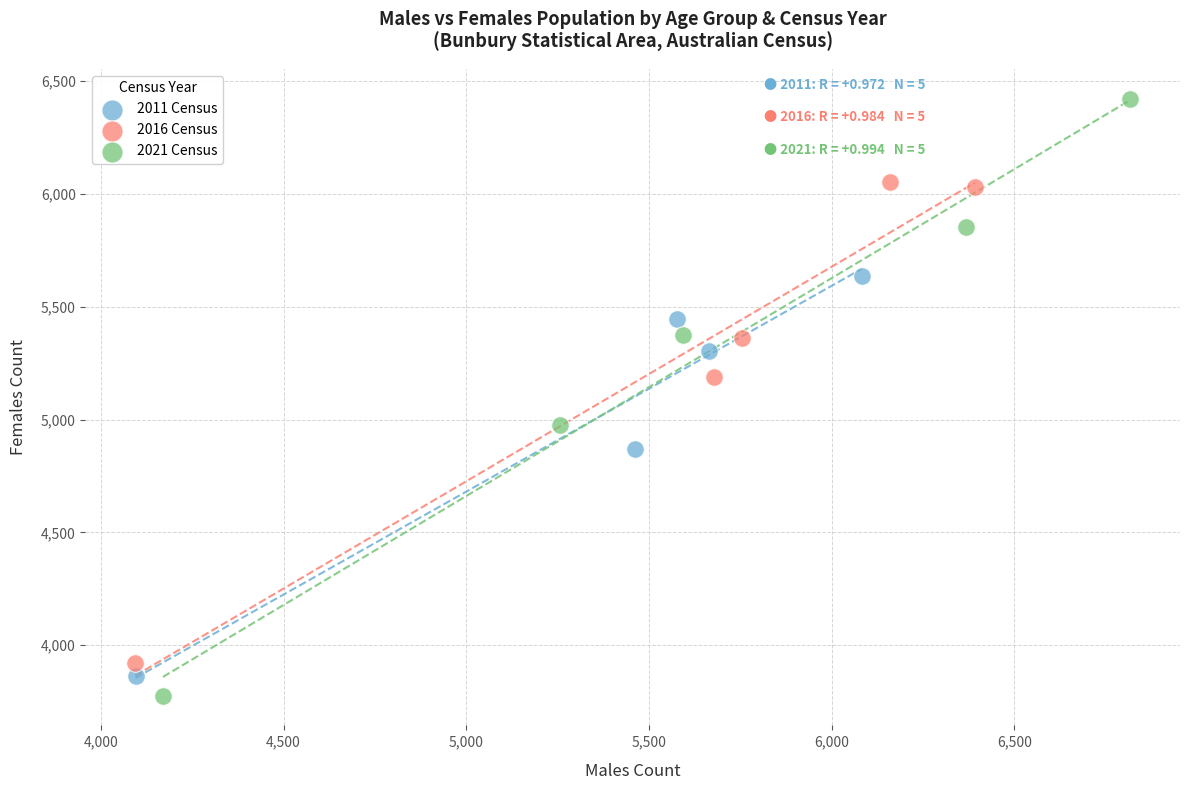

Which series has the widest spread of Y values?

2021 Census